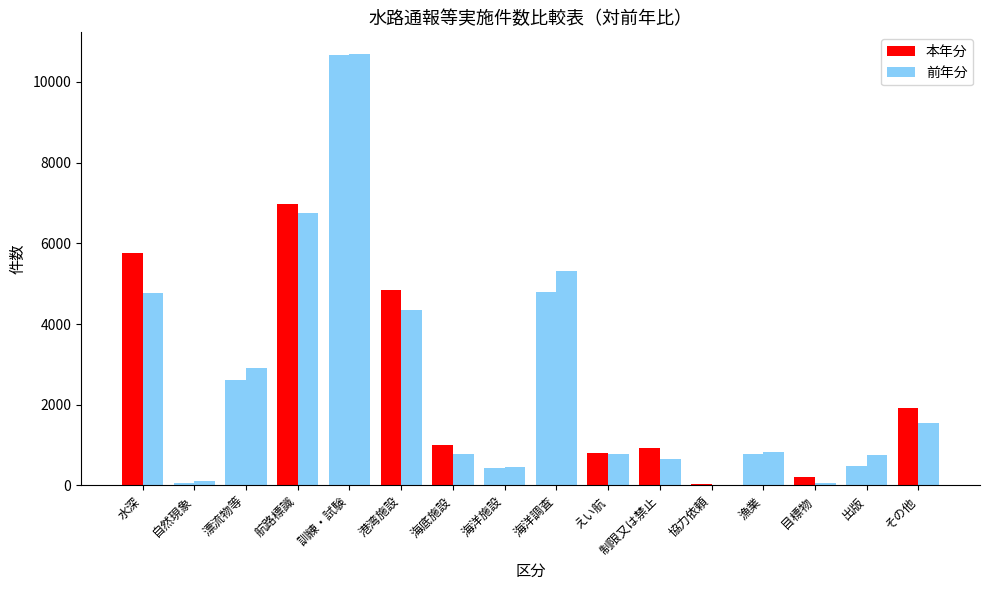

Count the number of data series in this chart.

2